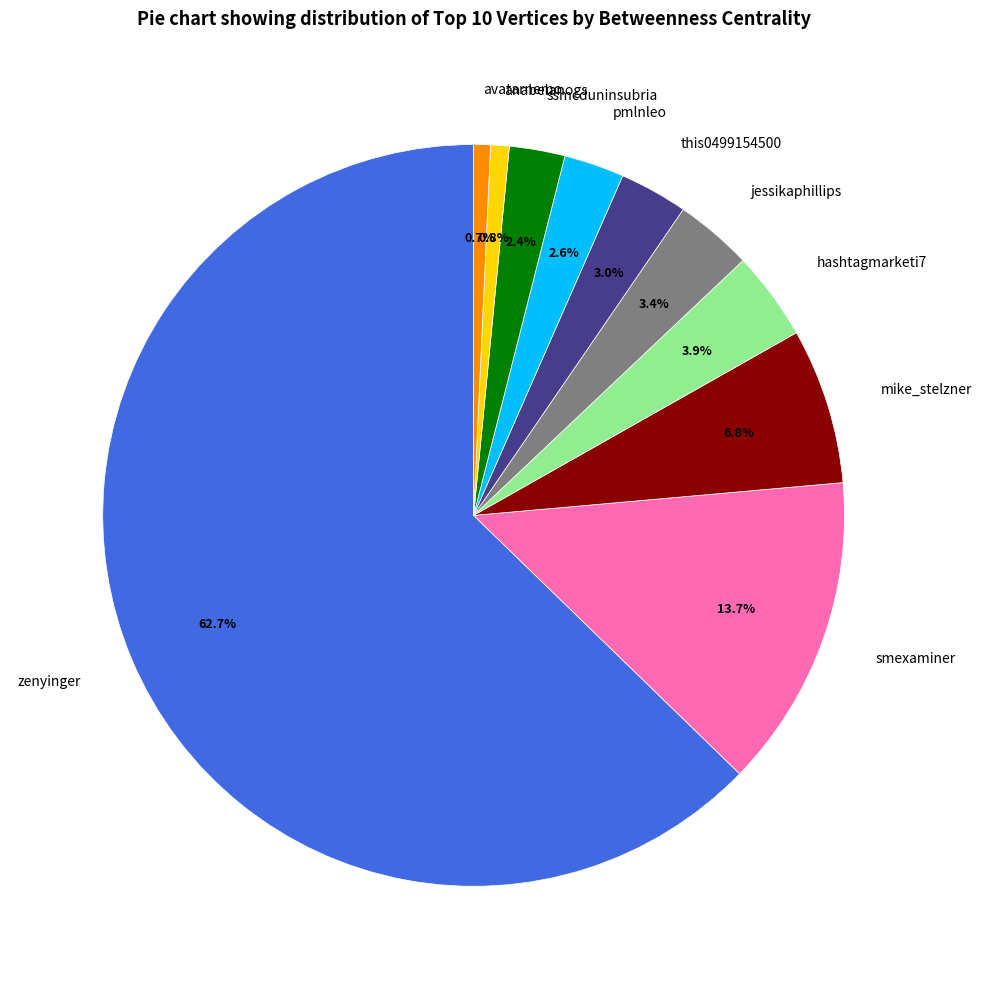

True or false: jessikaphillips accounts for 17% of the total.

False